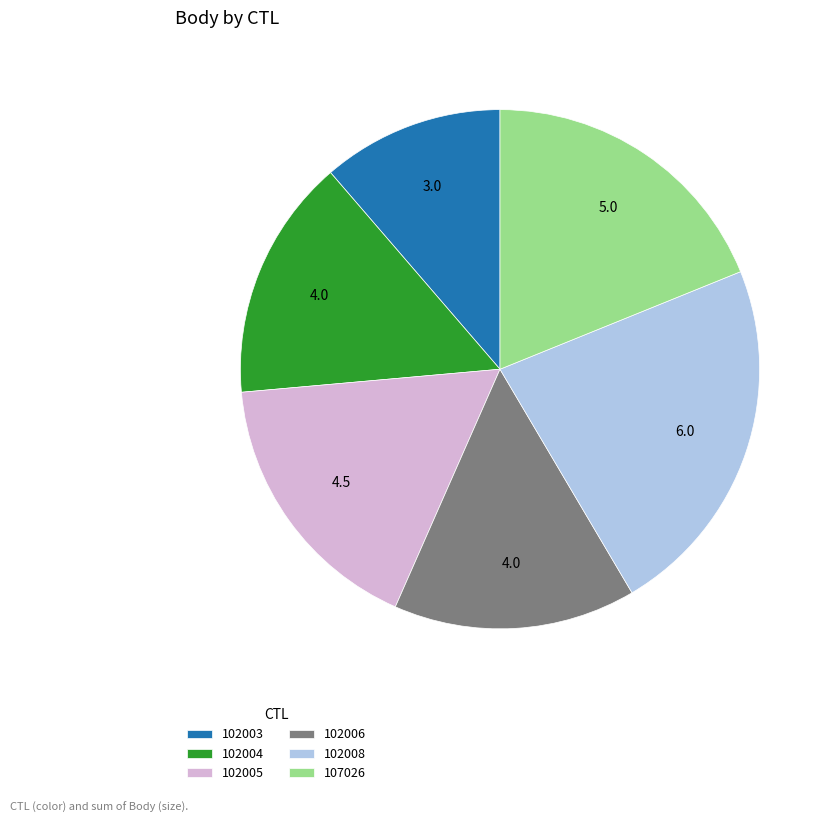

How many segments does this pie chart have?

6